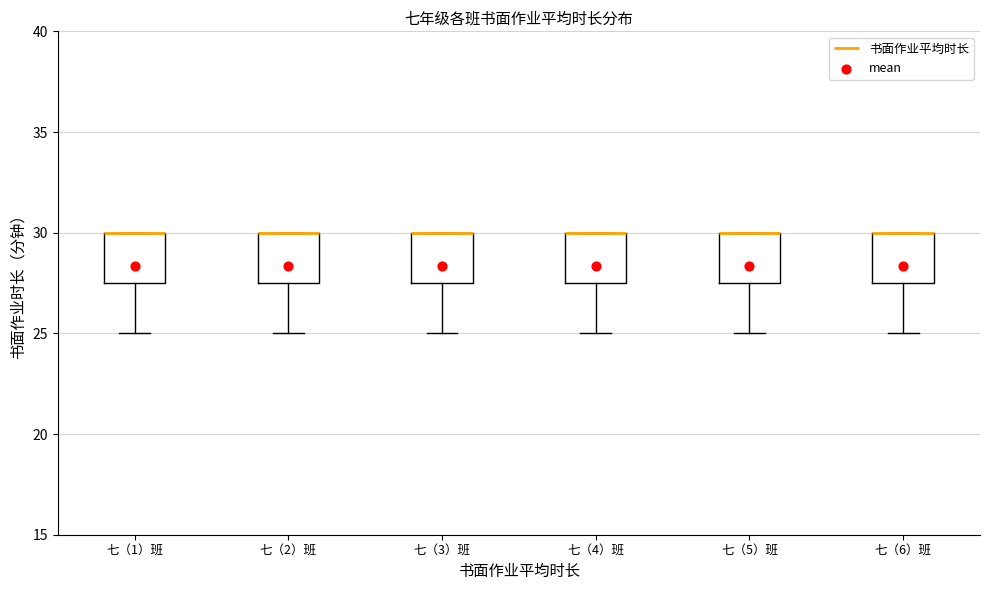

Reading left to right, read every box against the y-axis: the position of its median line, the range the box covers, and the ends of its whiskers. The values are not printed on the chart, so give them approximately, as read against the axis.

七（1）班: median 30.0 (drawn on the box's upper edge), box 27.5 to 30.0, whiskers 25.0 to 30.0
七（2）班: median 30.0 (drawn on the box's upper edge), box 27.5 to 30.0, whiskers 25.0 to 30.0
七（3）班: median 30.0 (drawn on the box's upper edge), box 27.5 to 30.0, whiskers 25.0 to 30.0
七（4）班: median 30.0 (drawn on the box's upper edge), box 27.5 to 30.0, whiskers 25.0 to 30.0
七（5）班: median 30.0 (drawn on the box's upper edge), box 27.5 to 30.0, whiskers 25.0 to 30.0
七（6）班: median 30.0 (drawn on the box's upper edge), box 27.5 to 30.0, whiskers 25.0 to 30.0